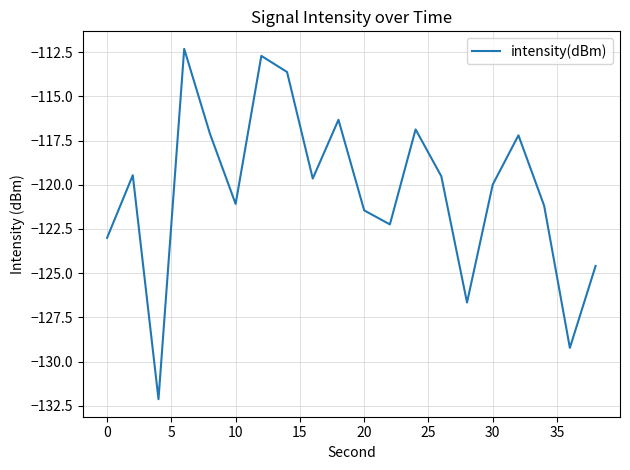

What is the minimum value shown in the chart?

-132.1